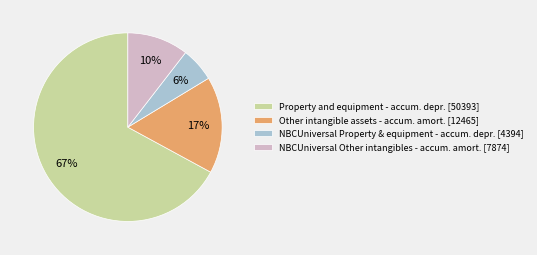

Between Other intangible assets - accum. amort. [12465] and Property and equipment - accum. depr. [50393], which is larger?

Property and equipment - accum. depr. [50393]